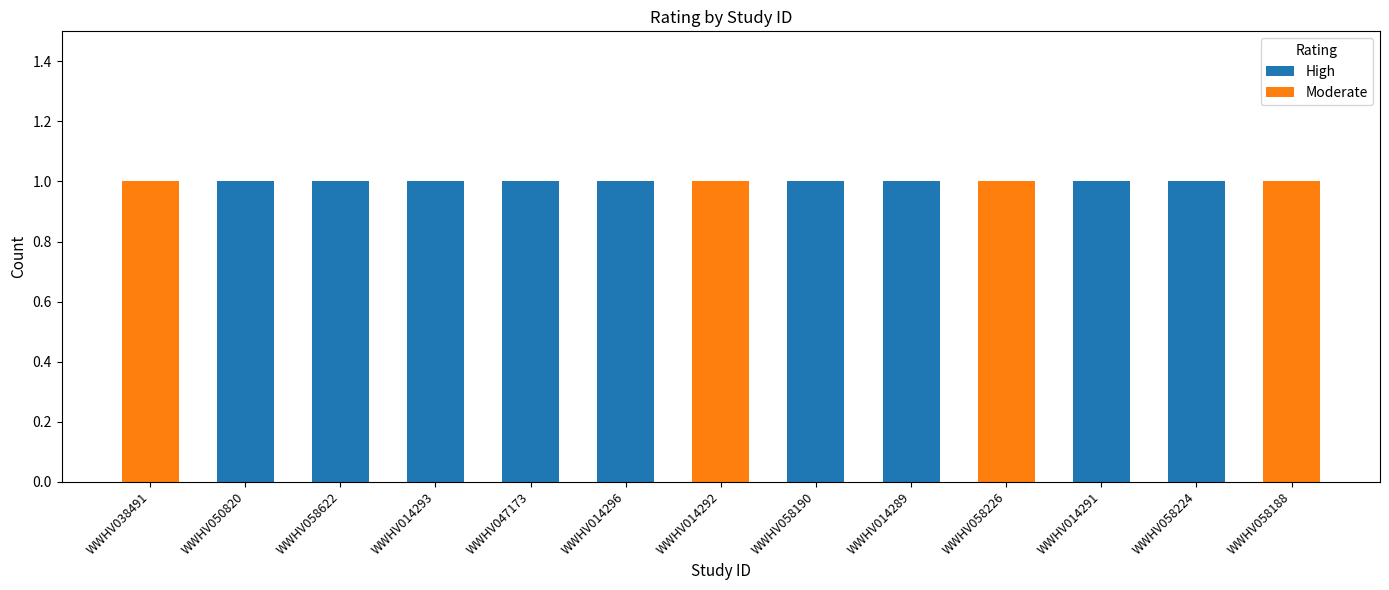

The High series shows 2 at WWHV014296. True or false?

False